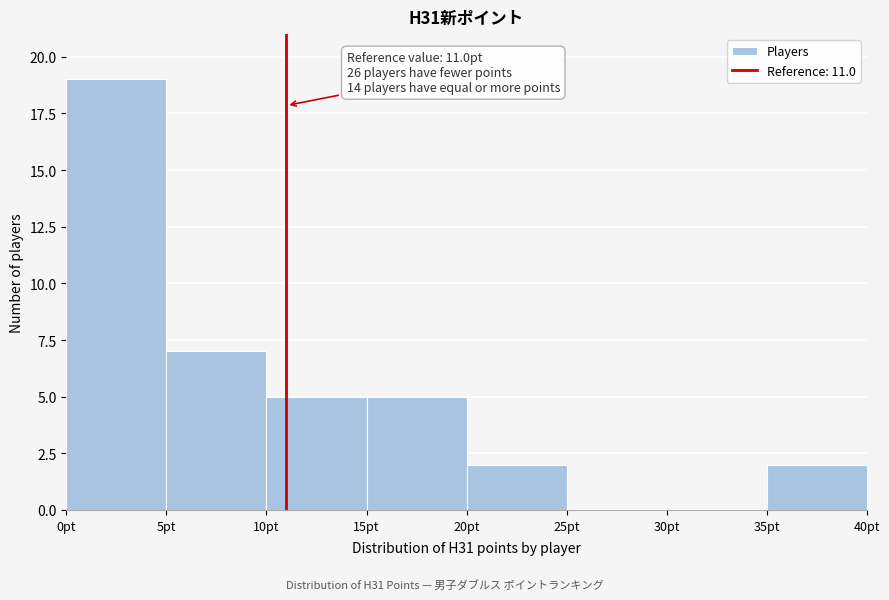

Which range on the x-axis has the tallest bar?

0 to 5